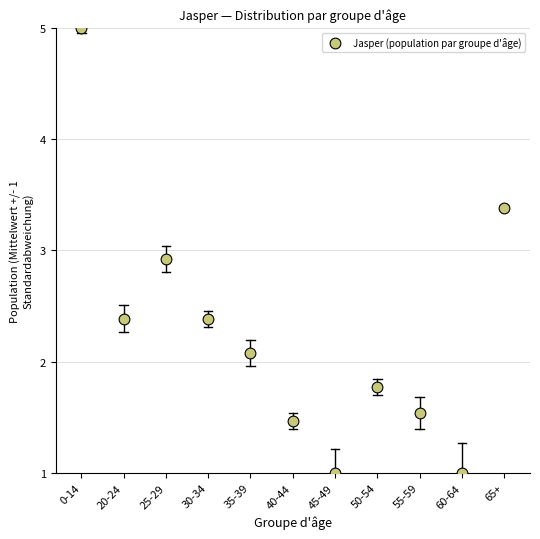

What Y value in the scatter plot is closest to 3?

2.9